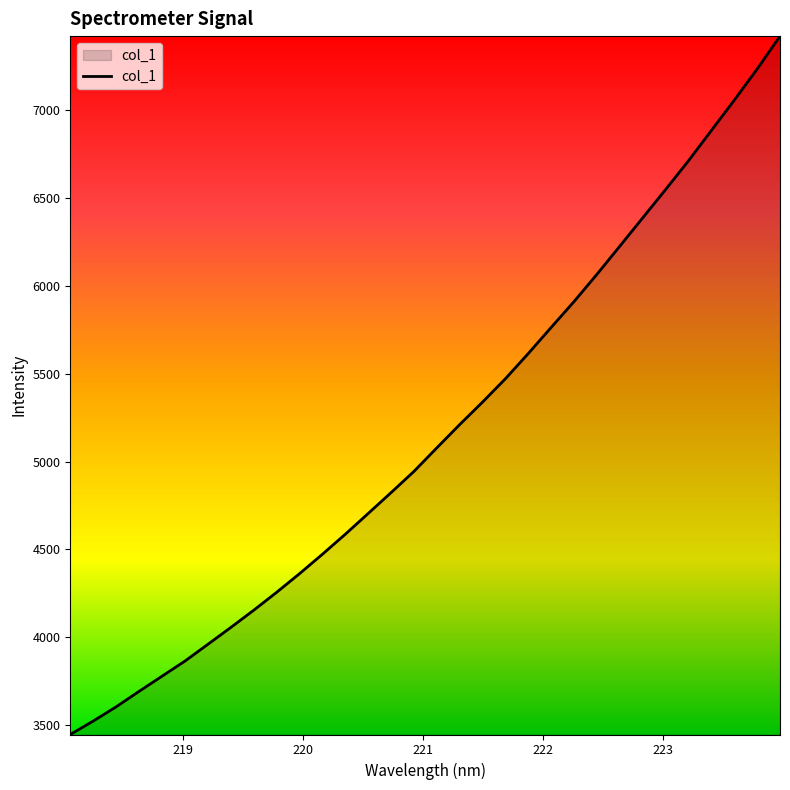

What is the minimum value shown in the chart?

3445.2